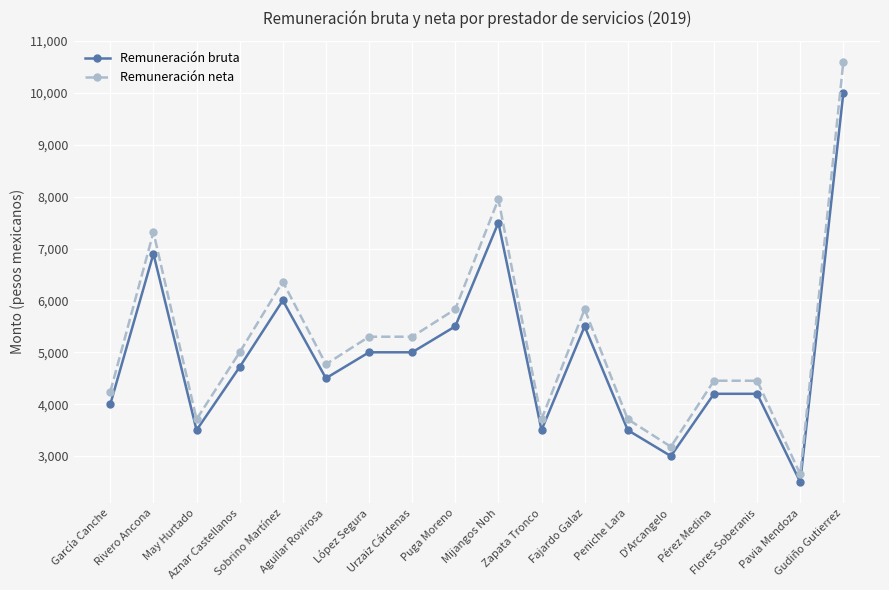

Reading left to right, transcribe all the data shown in this chart.

Remuneración bruta: García Canche=4000.0	Rivero Ancona=6900.0	May Hurtado=3500.0	Aznar Castellanos=4717.0	Sobrino Martínez=6000.0	Aguilar Rovirosa=4500.0	López Segura=5000.0	Urzaiz Cárdenas=5000.0	Puga Moreno=5500.0	Mijangos Noh=7500.0	Zapata Tronco=3500.0	Fajardo Galaz=5500.0	Peniche Lara=3500.0	D'Arcangelo=3000.0	Pérez Medina=4200.0	Flores Soberanis=4200.0	Pavia Mendoza=2500.0	Gudiño Gutierrez=10000.0
Remuneración neta: García Canche=4240.0	Rivero Ancona=7314.0	May Hurtado=3710.0	Aznar Castellanos=5000.0	Sobrino Martínez=6360.0	Aguilar Rovirosa=4770.0	López Segura=5300.0	Urzaiz Cárdenas=5300.0	Puga Moreno=5830.0	Mijangos Noh=7950.0	Zapata Tronco=3710.0	Fajardo Galaz=5830.0	Peniche Lara=3710.0	D'Arcangelo=3180.0	Pérez Medina=4452.0	Flores Soberanis=4452.0	Pavia Mendoza=2650.0	Gudiño Gutierrez=10600.0